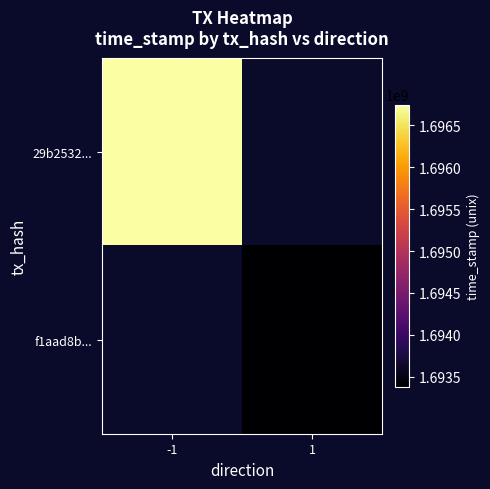

Is the value of 29b2532... at 1 greater than the value of f1aad8b... at 1?

No